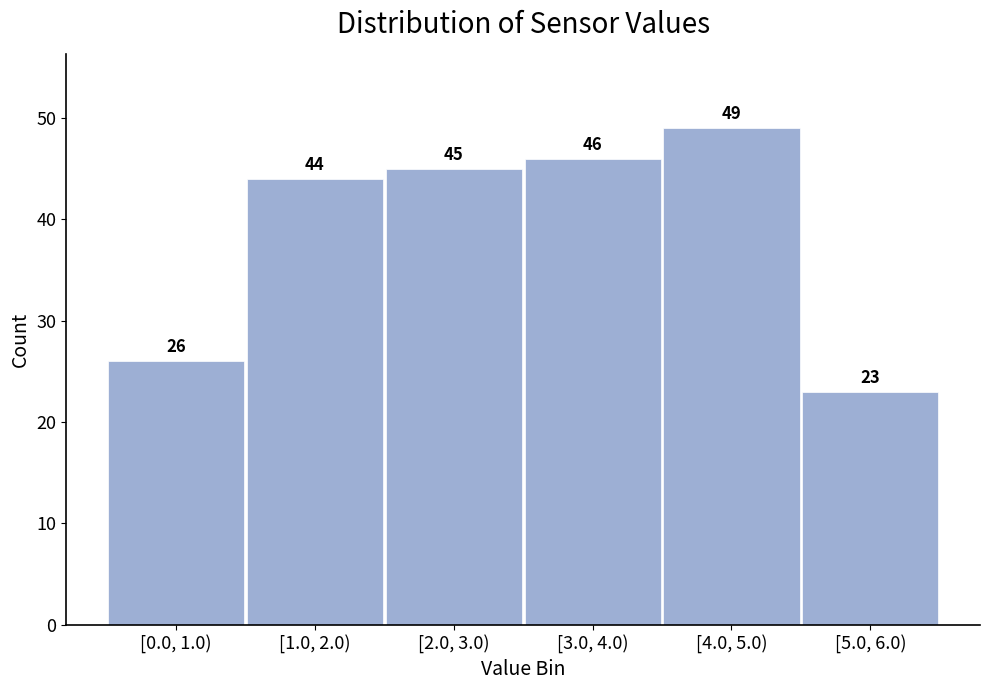

Reading right to left, what are all the values shown in this chart?

23	49	46	45	44	26